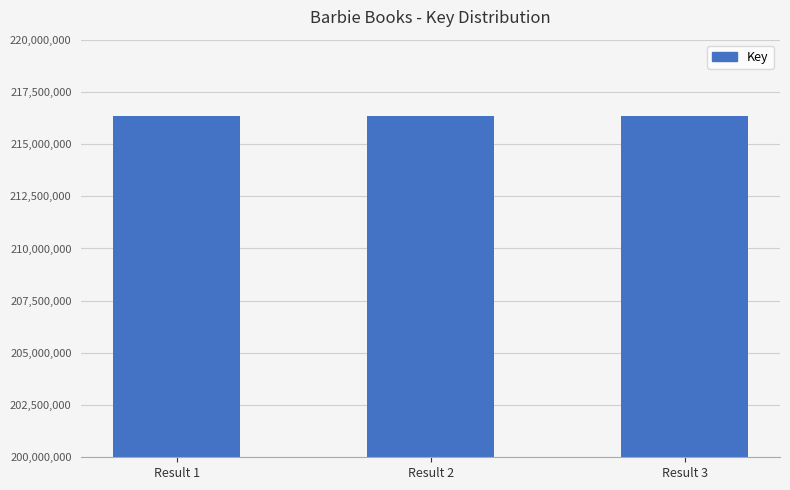

How many data points are less than 216353607?

1